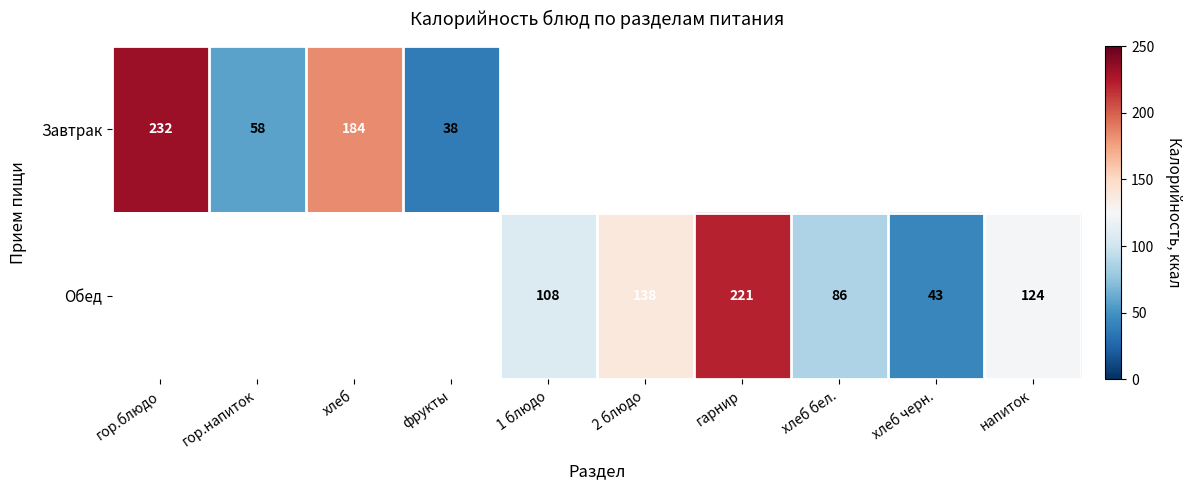

Is the value of Обед at хлеб черн. greater than the value of Завтрак at гор.блюдо?

No